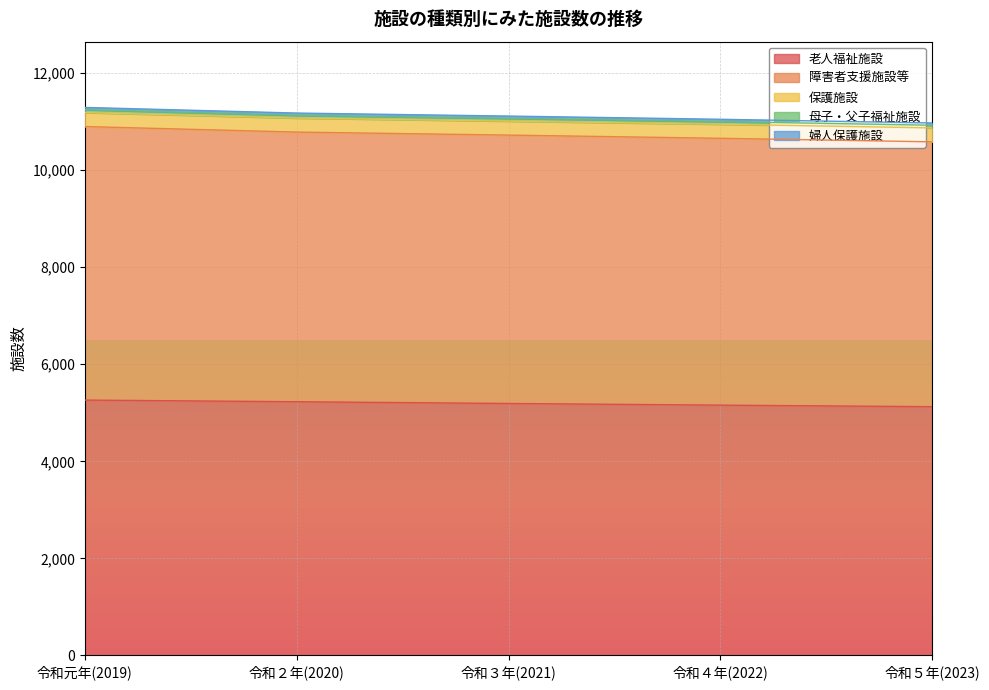

What is the average value of the 老人福祉施設 series?

5193